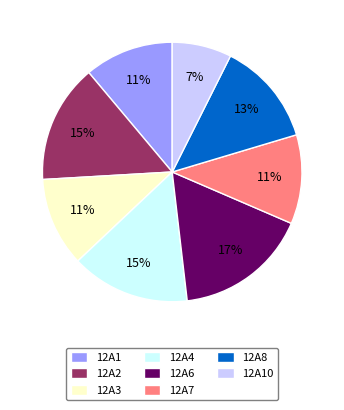

To the nearest percent, what percentage of the pie is 12A10?

7%